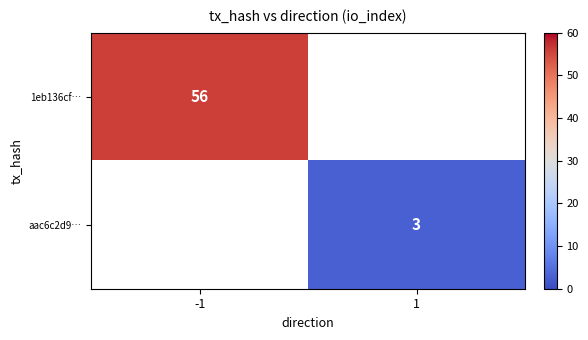

The 1eb136cf… series shows 56 at -1. True or false?

True